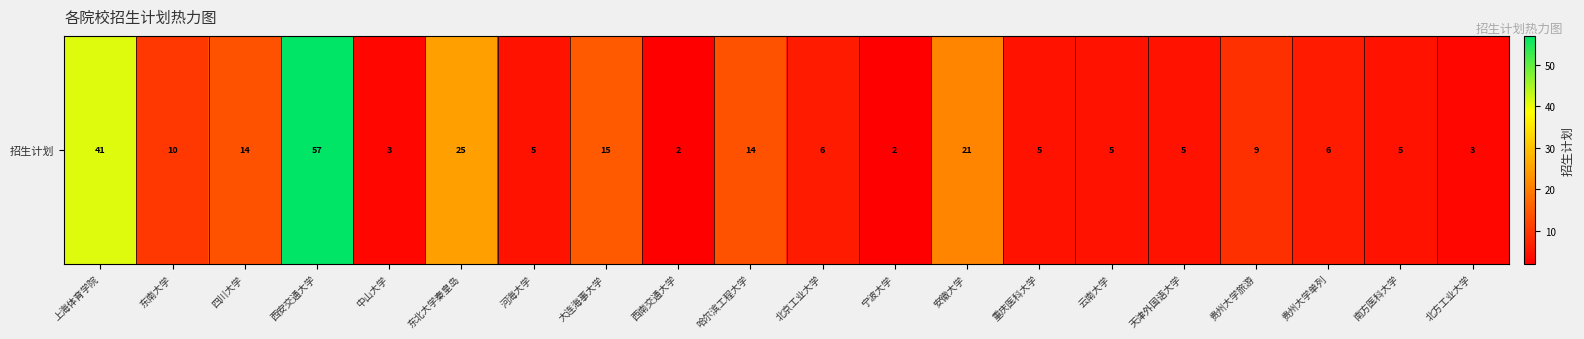

What is the minimum value shown in the chart?

2